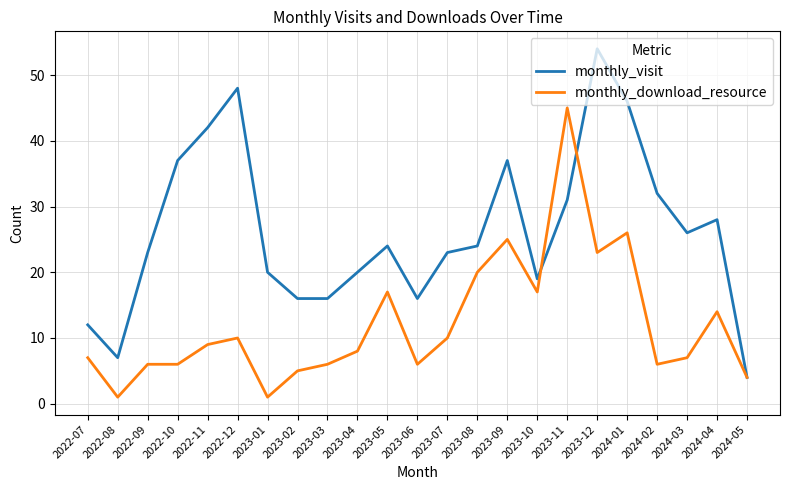

Where is monthly_visit nearest to the value 29?

2024-04